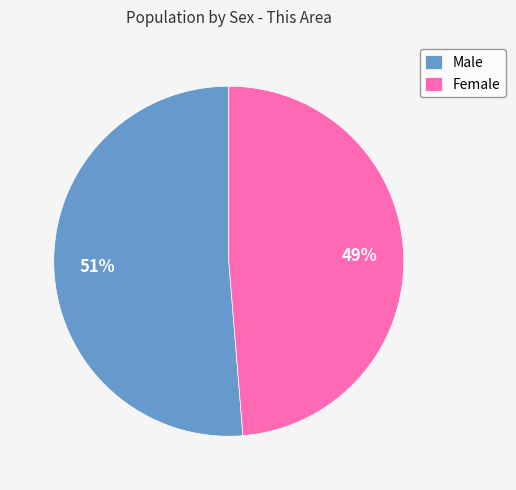

Combined, do Male and Female account for over 50%?

Yes